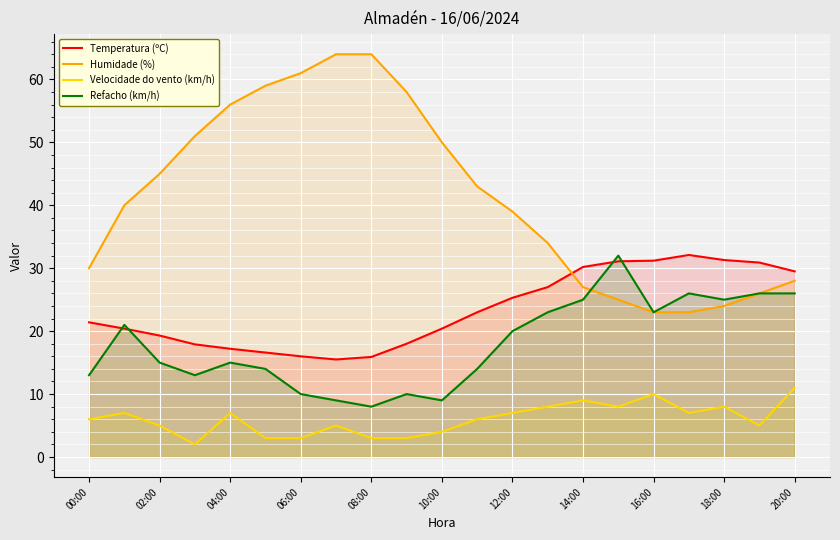

Read the Humidade (%) value at 06:00.

61.0